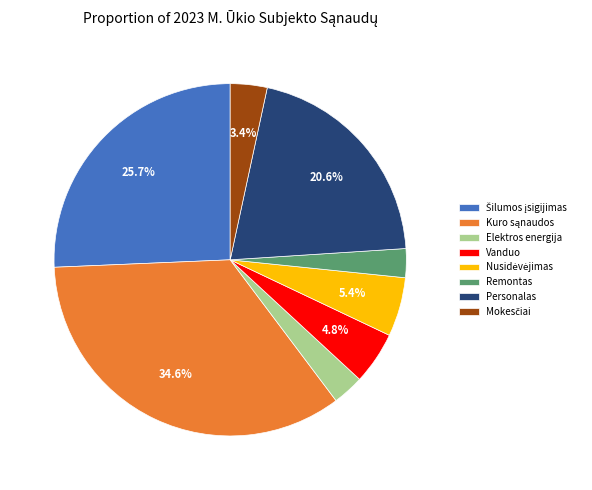

What portion of the pie excludes Vanduo?

95.2%